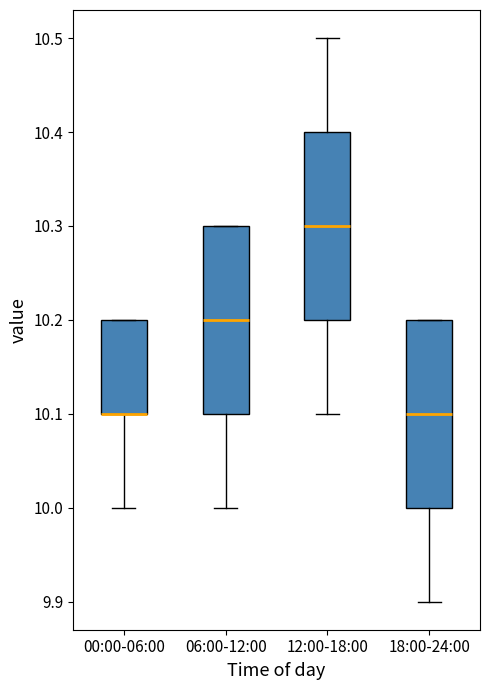

Reading left to right, transcribe this box plot: for each box, give where its median line is, the range the box spans, and where its two whiskers end, as read against the y-axis. The values are not printed on the chart, so give them approximately, as read against the axis.

00:00-06:00: median 10.1 (drawn on the box's lower edge), box 10.1 to 10.2, whiskers 10.0 to 10.2
06:00-12:00: median 10.2, box 10.1 to 10.3, whiskers 10.0 to 10.3
12:00-18:00: median 10.3, box 10.2 to 10.4, whiskers 10.1 to 10.5
18:00-24:00: median 10.1, box 10.0 to 10.2, whiskers 9.9 to 10.2